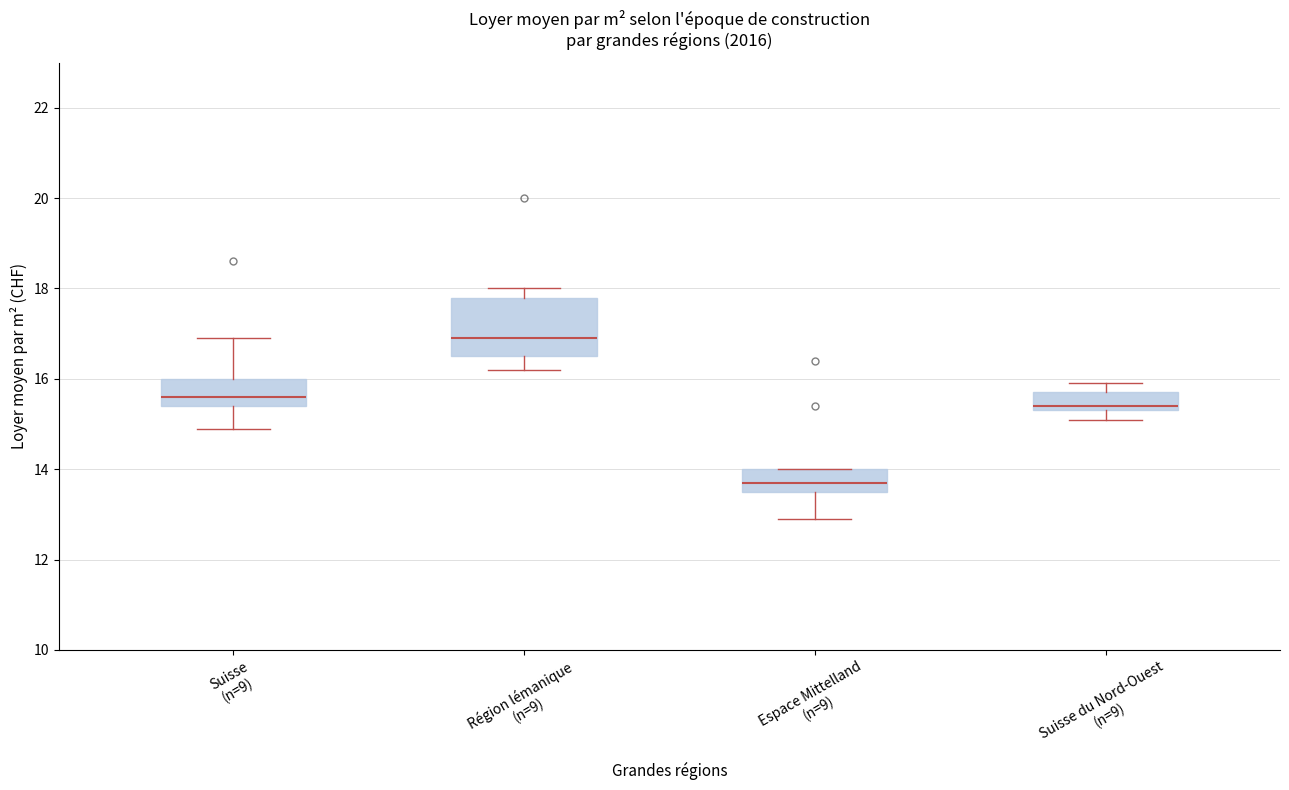

Reading left to right, read every box against the y-axis: the position of its median line, the range the box covers, and the ends of its whiskers. The values are not printed on the chart, so give them approximately, as read against the axis.

Suisse (n=9): median 15.6, box 15.4 to 16.0, whiskers 15.0 to 17.0
Région lémanique (n=9): median 17.0, box 16.6 to 17.8, whiskers 16.2 to 18.0
Espace Mittelland (n=9): median 13.8, box 13.6 to 14.0, whiskers 13.0 to 14.0
Suisse du Nord-Ouest (n=9): median 15.4 (just above the box's lower edge), box 15.4 to 15.8, whiskers 15.2 to 16.0